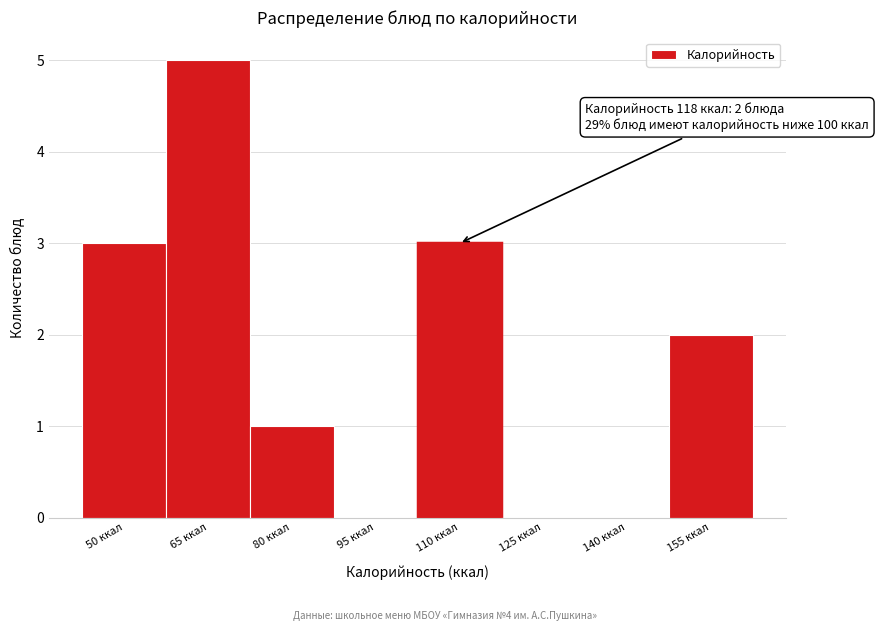

Reading left to right, what are all the values shown in this chart?

50 ккал=3	65 ккал=5	80 ккал=1	95 ккал=0	110 ккал=3	125 ккал=0	140 ккал=0	155 ккал=2